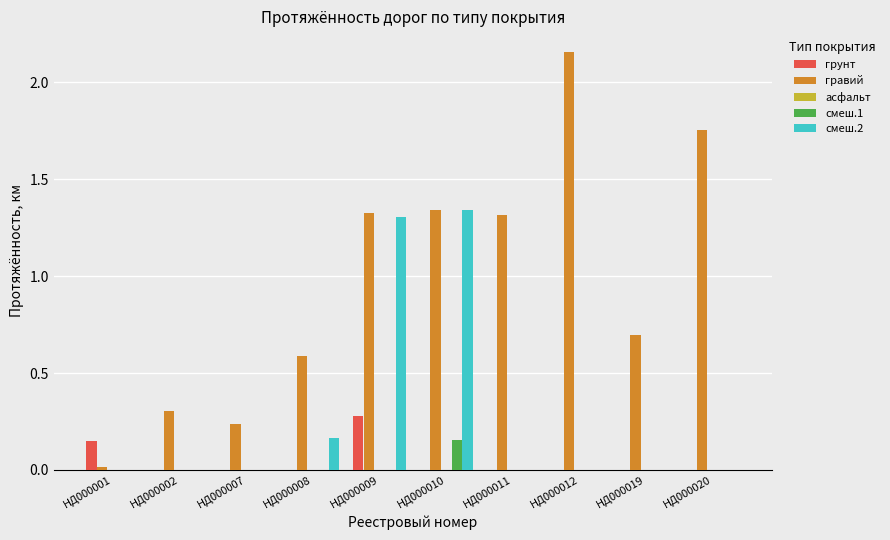

What is the sum of all гравий values?

9.7